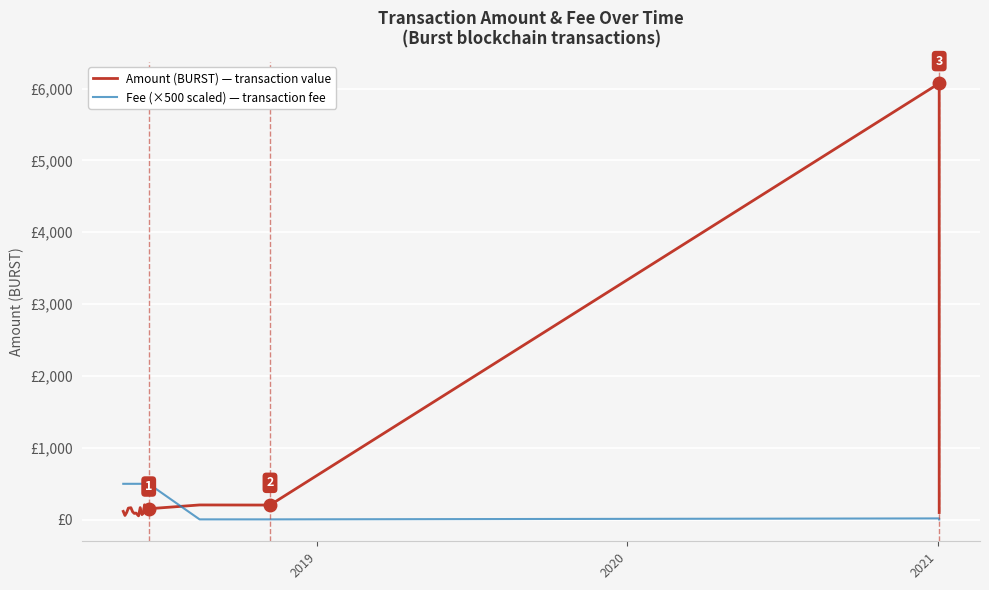

Reading left to right, transcribe all the data shown in this chart.

Amount (BURST): 116.4	59.6	100.3	161.7	167.7	111.3	88.0	93.2	54.2	169.1	71.3	96.3	207.8	109.3	153.0	205.9	204.4	6073.1	500.0	100.0
Fee (×500 scaled): 500.0	500.0	500.0	500.0	500.0	500.0	500.0	500.0	500.0	500.0	500.0	500.0	500.0	500.0	500.0	5.0	5.0	18.4	18.4	3.7